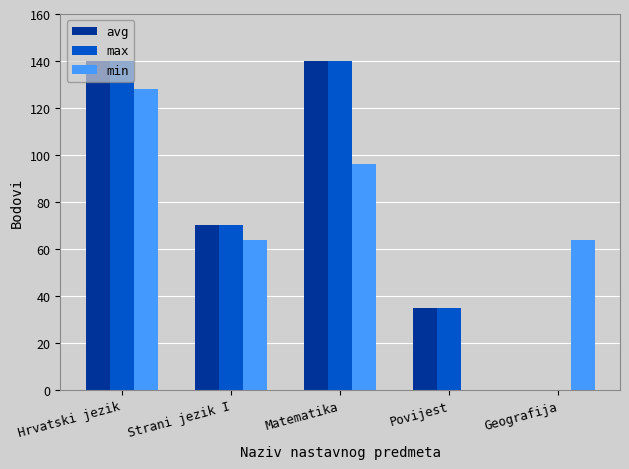

At which category is the sum across all series the highest?

Hrvatski jezik